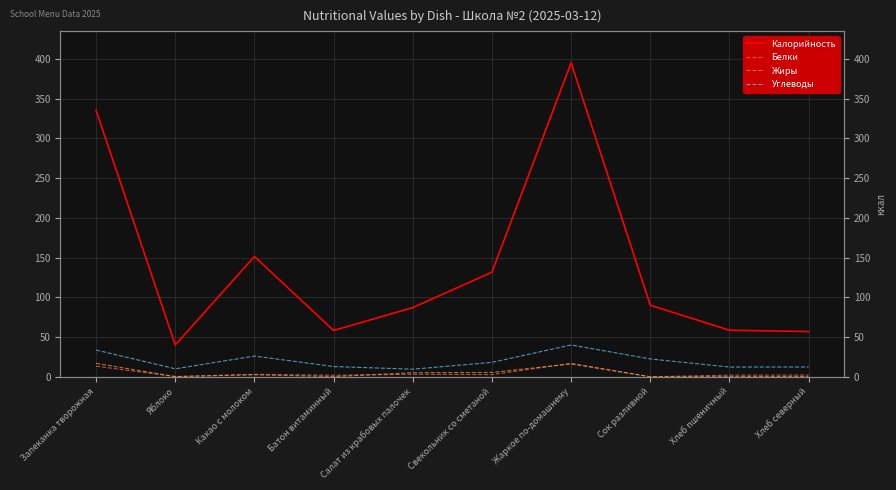

At which category does Белки reach its first local valley?

Яблоко